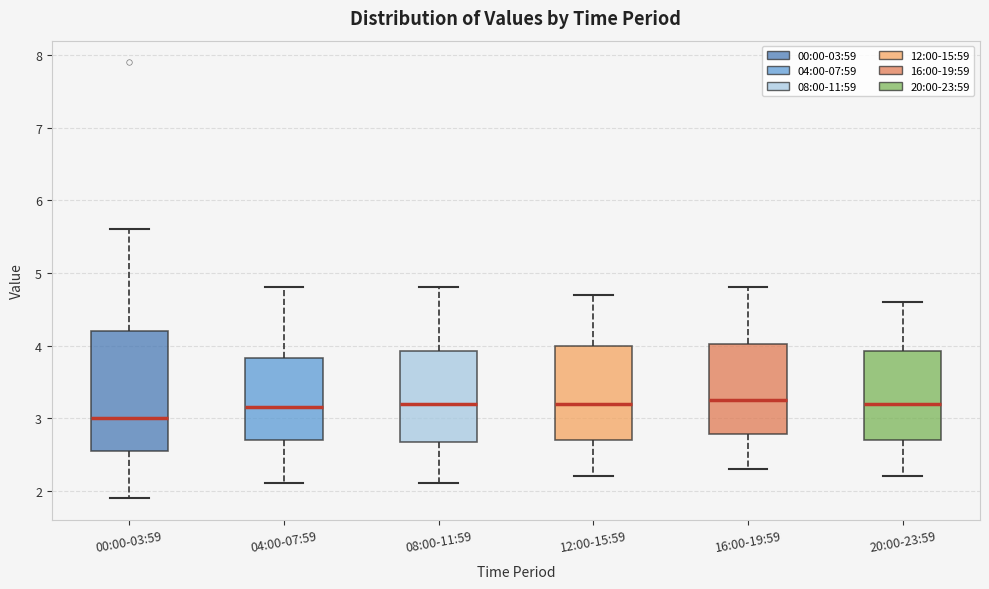

Where is the lower edge of the box for 16:00-19:59 on the y-axis? The values are not printed on the chart, so give them approximately, as read against the axis.

2.8